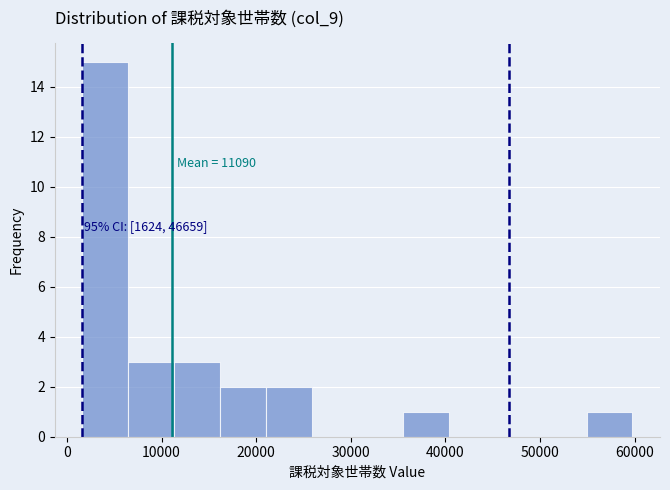

Over which range of the x-axis is the bar tallest?

2000 to 6000